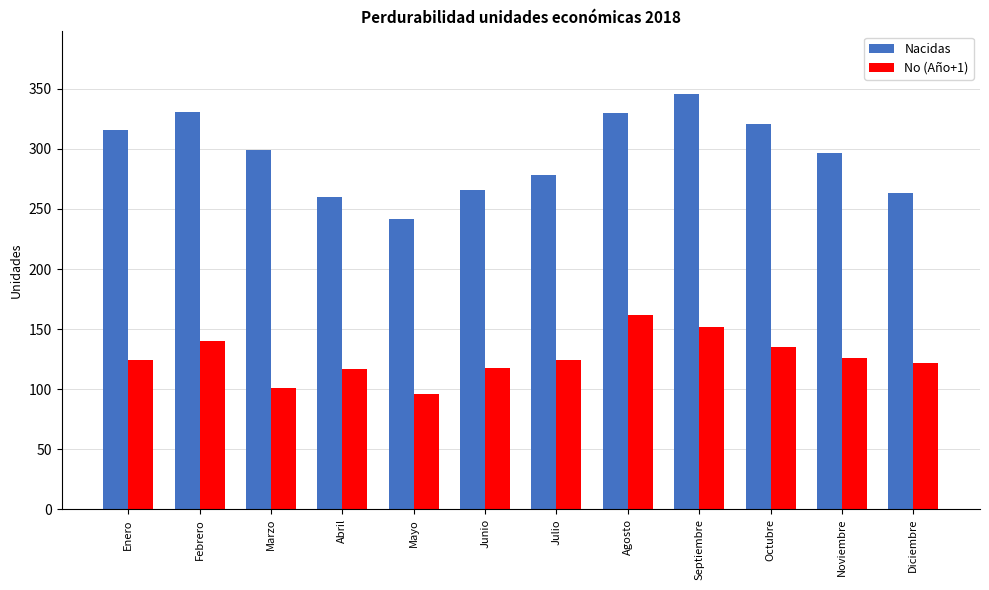

What is the total value across all series at Agosto?

492